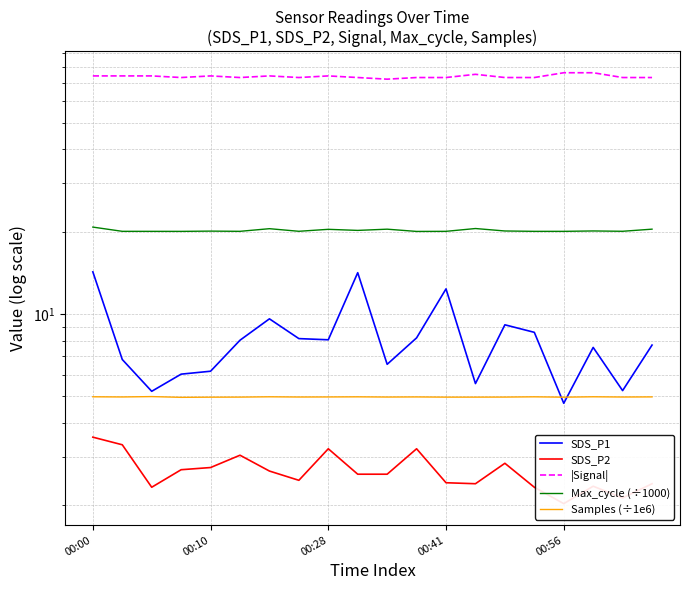

True or false: SDS_P2 and Samples (÷1e6) intersect in this chart.

False